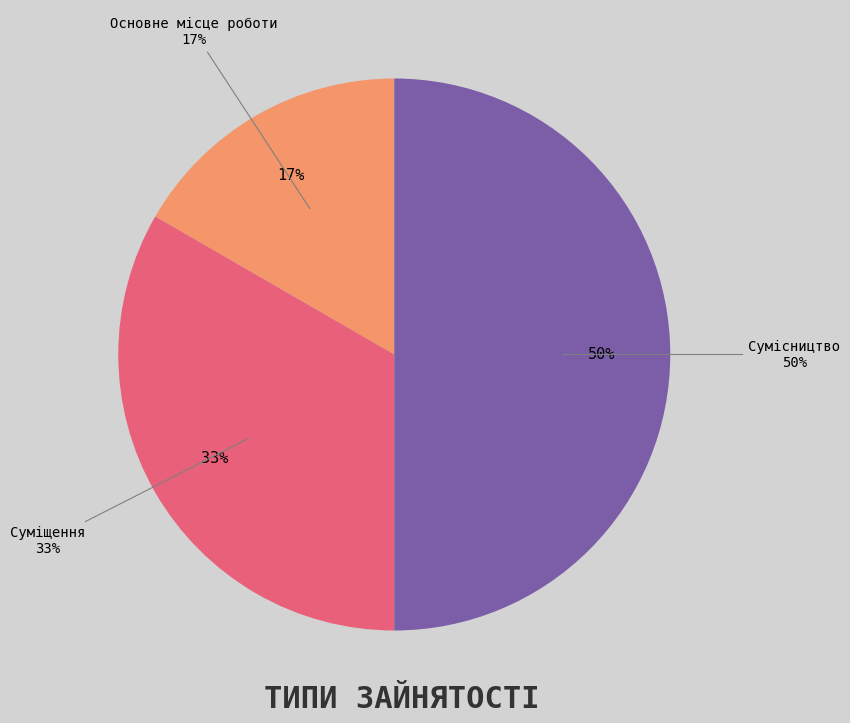

Does Суміщення account for over 50% of the chart?

No